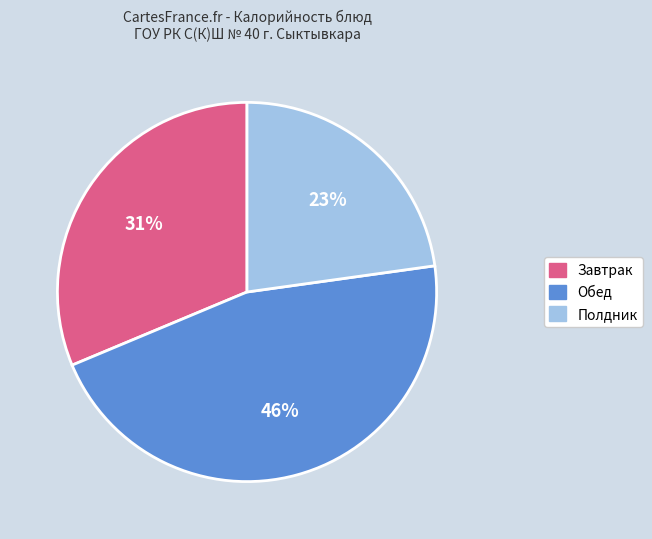

To the nearest percent, what is the difference between the largest and smallest slice percentages?

23%